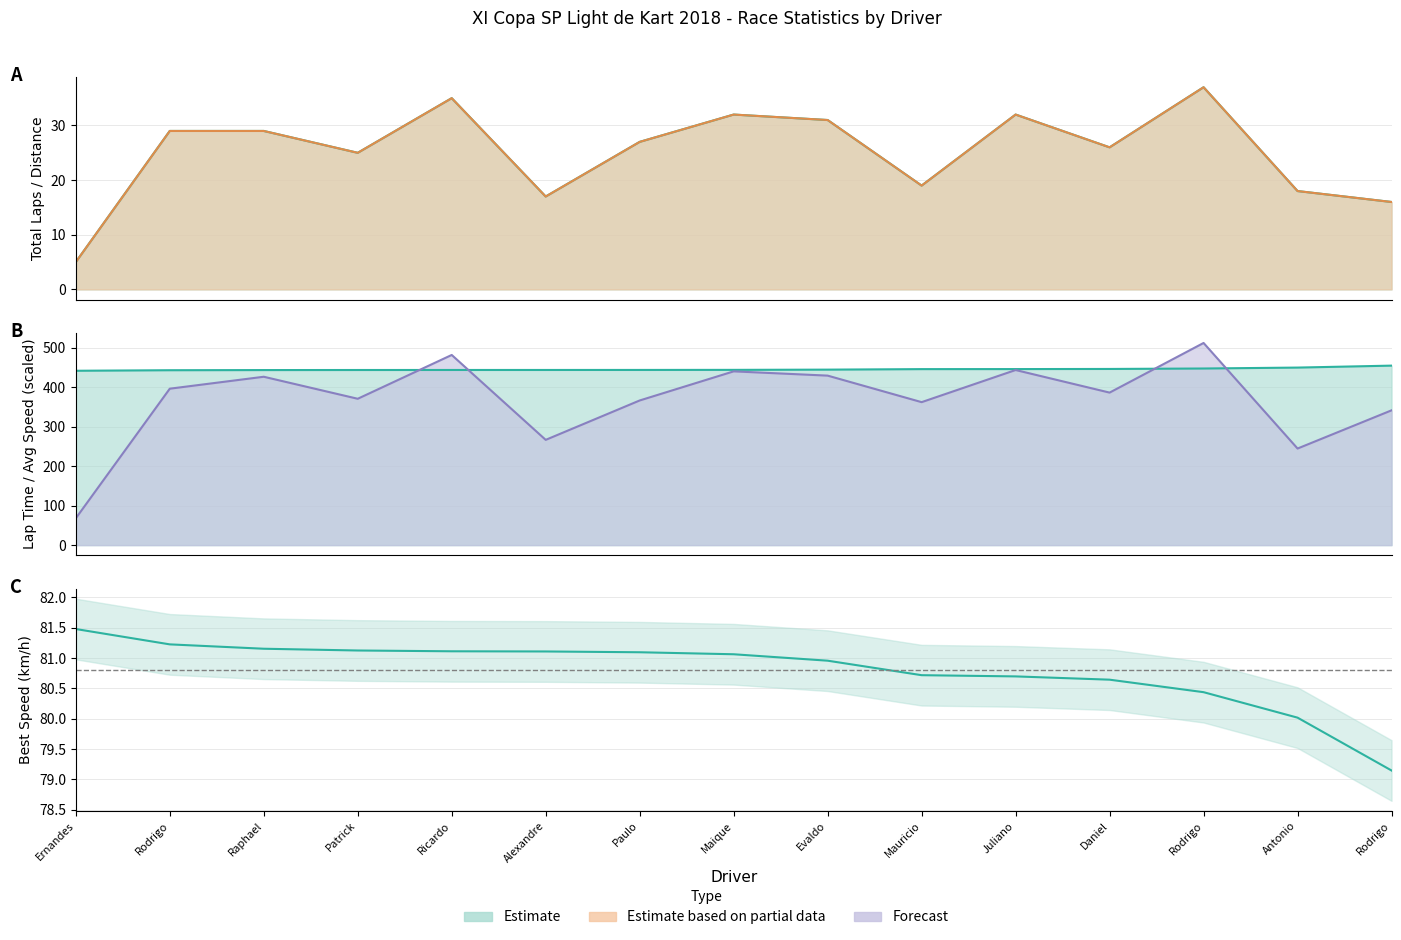

How many lines are shown in the chart?

5